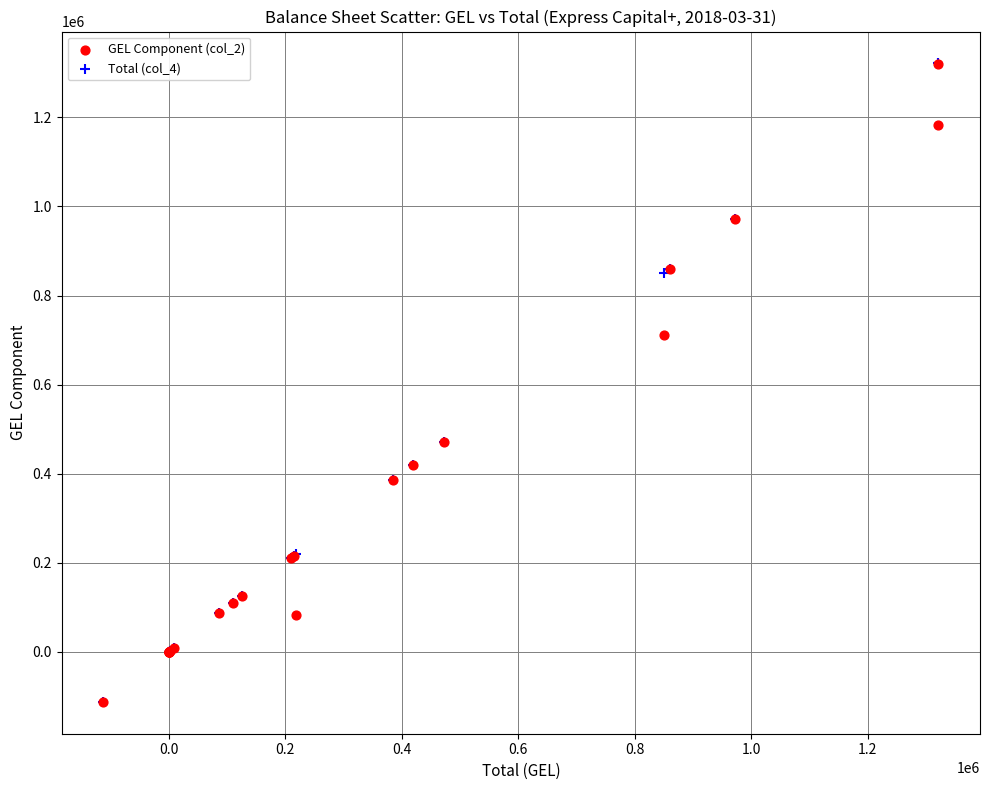

Across all series, what Y value is closest to 604381?

711840.7